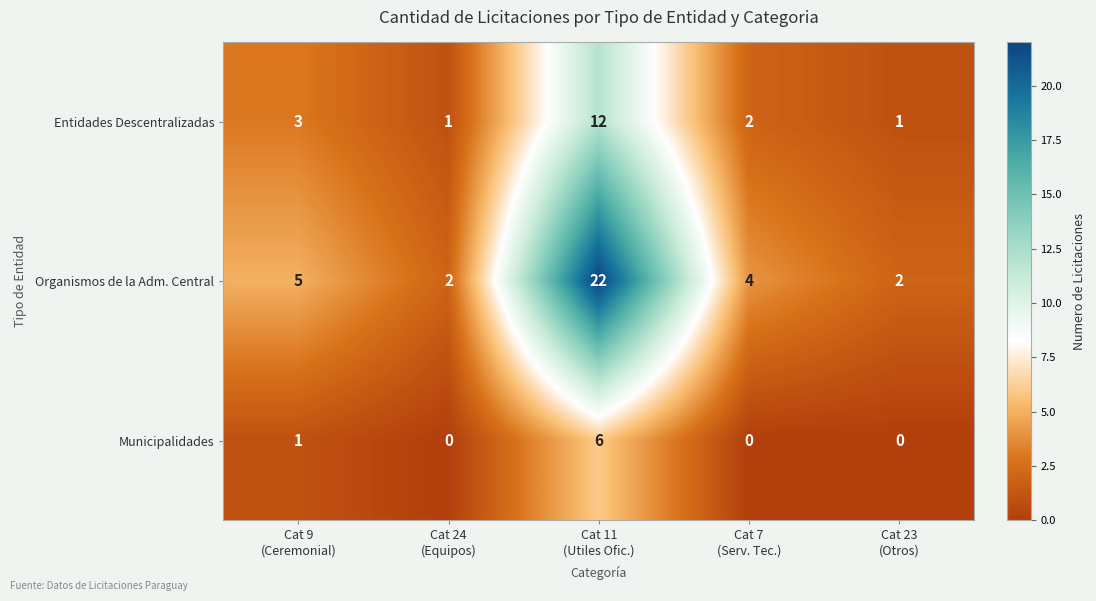

Reading left to right, list all the values displayed in this chart.

Entidades Descentralizadas: 3	1	12	2	1
Organismos de la Adm. Central: 5	2	22	4	2
Municipalidades: 1	0	6	0	0